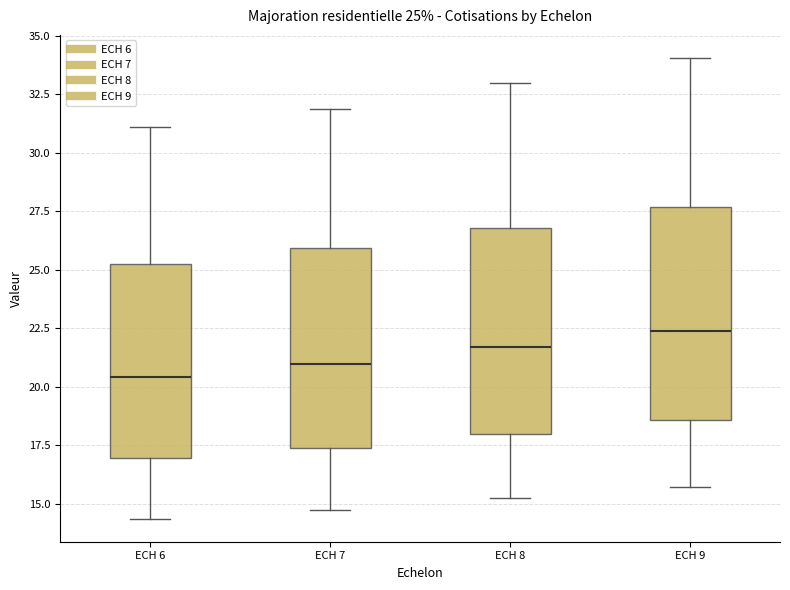

Which box's median line is the lowest?

ECH 6